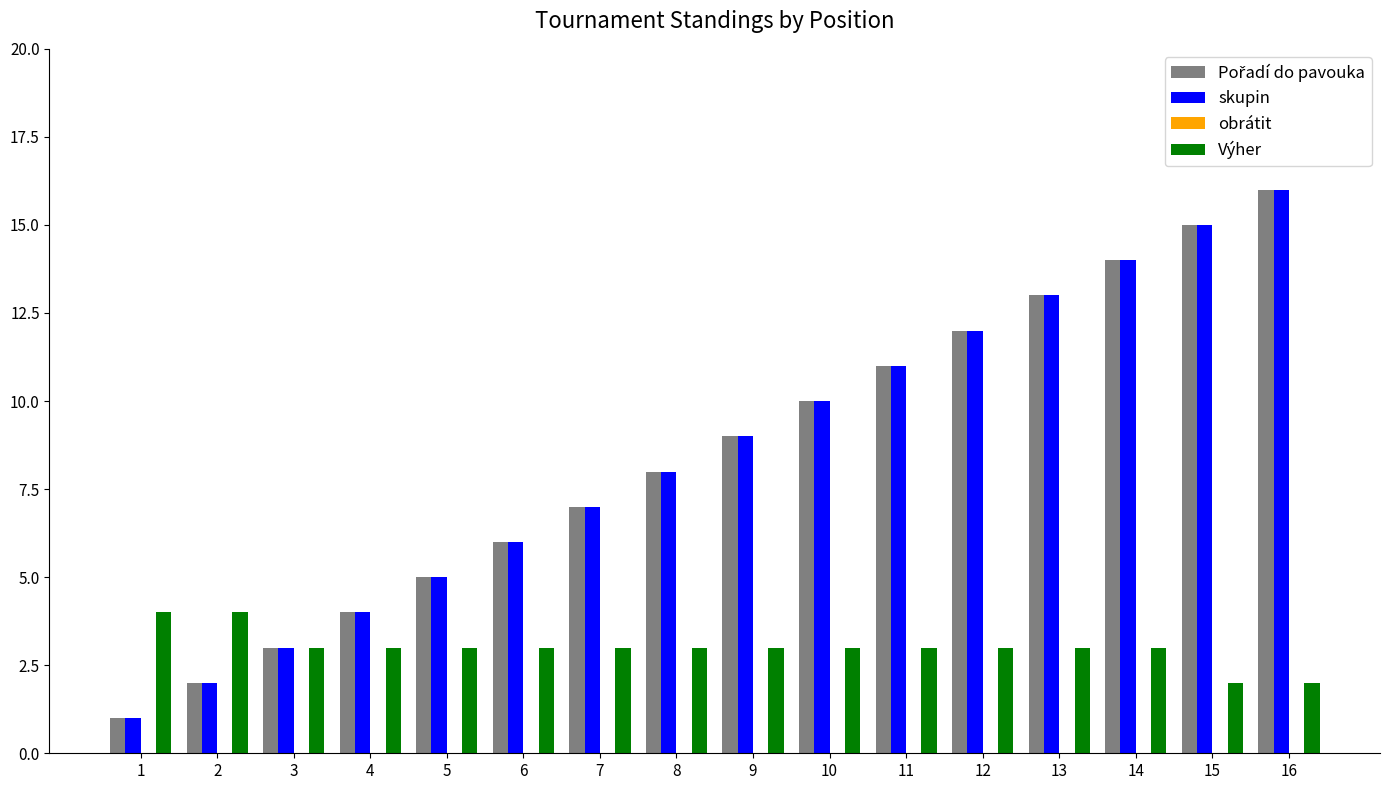

What is the spread (max minus min) of values at 3?

0